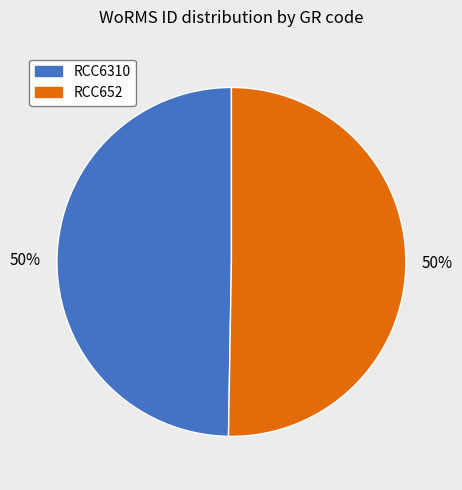

To the nearest percent, what is the combined percentage of RCC652 and RCC6310?

100%